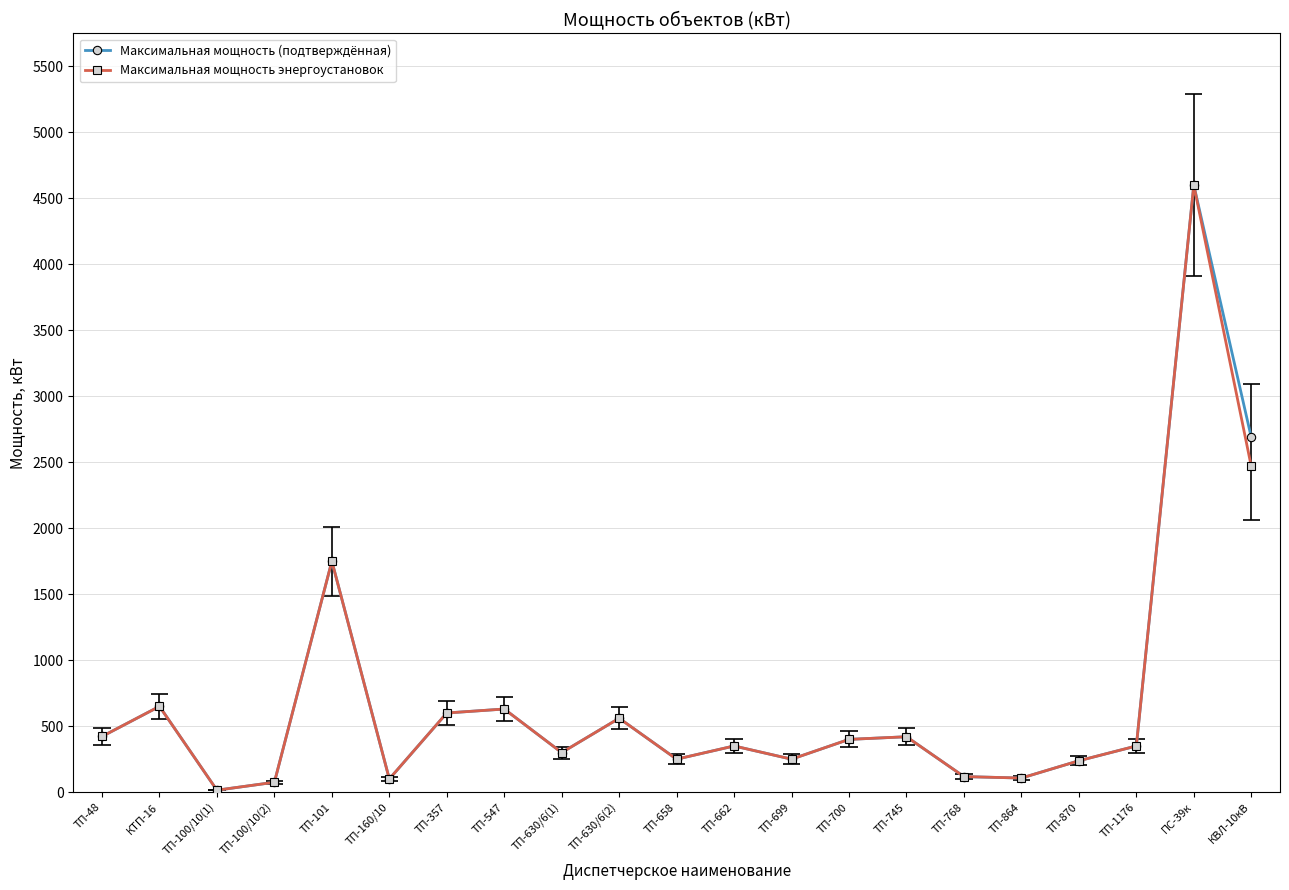

At which label does Максимальная мощность (подтверждённая) reach its minimum?

ТП-100/10(1)